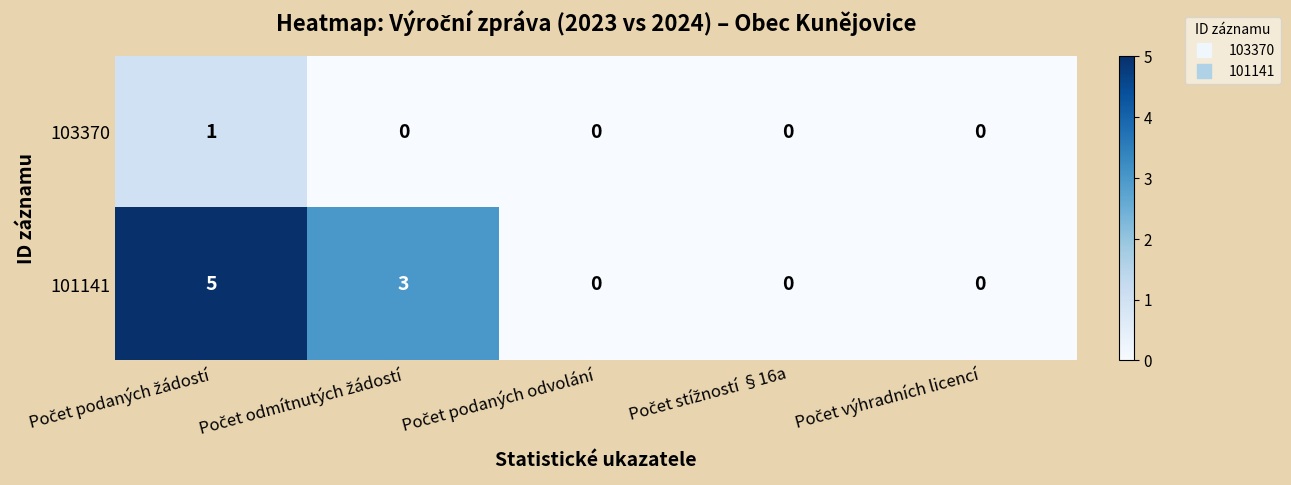

How many data points in 103370 are above 0?

1